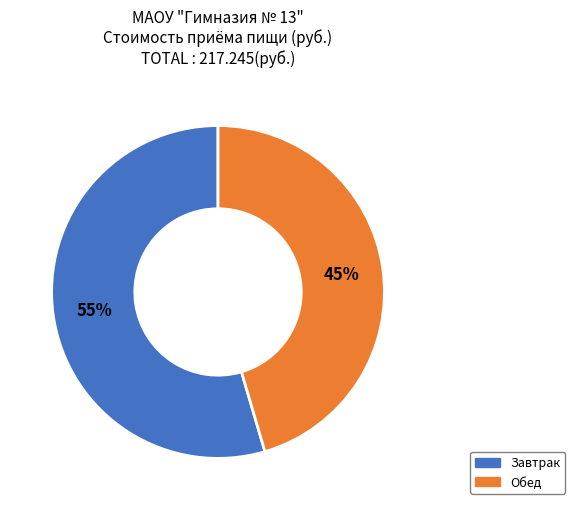

Which category has the biggest portion of the pie?

Завтрак